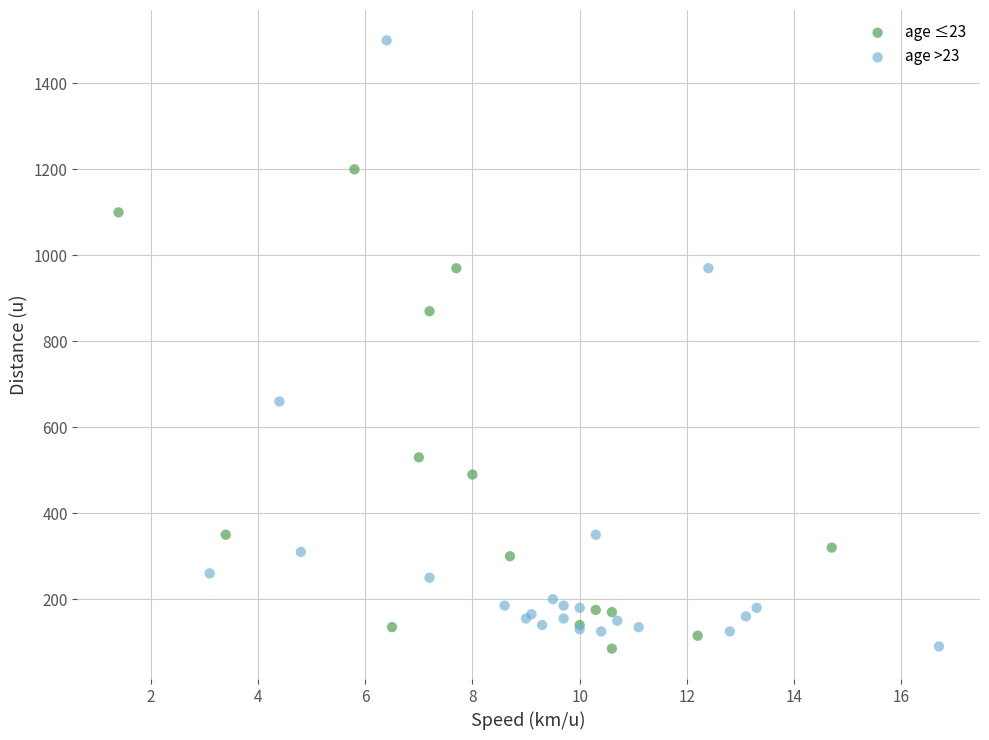

Which series reaches the maximum Y coordinate?

age >23